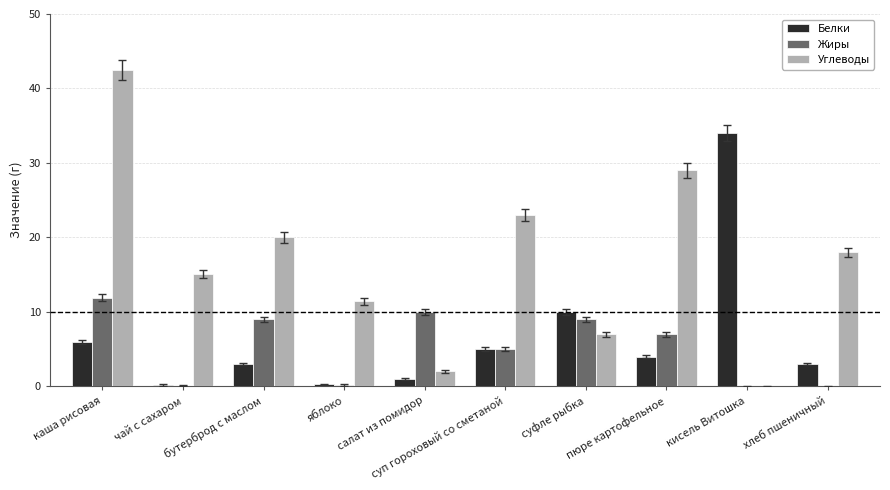

Which label corresponds to the largest value in the chart?

каша рисовая